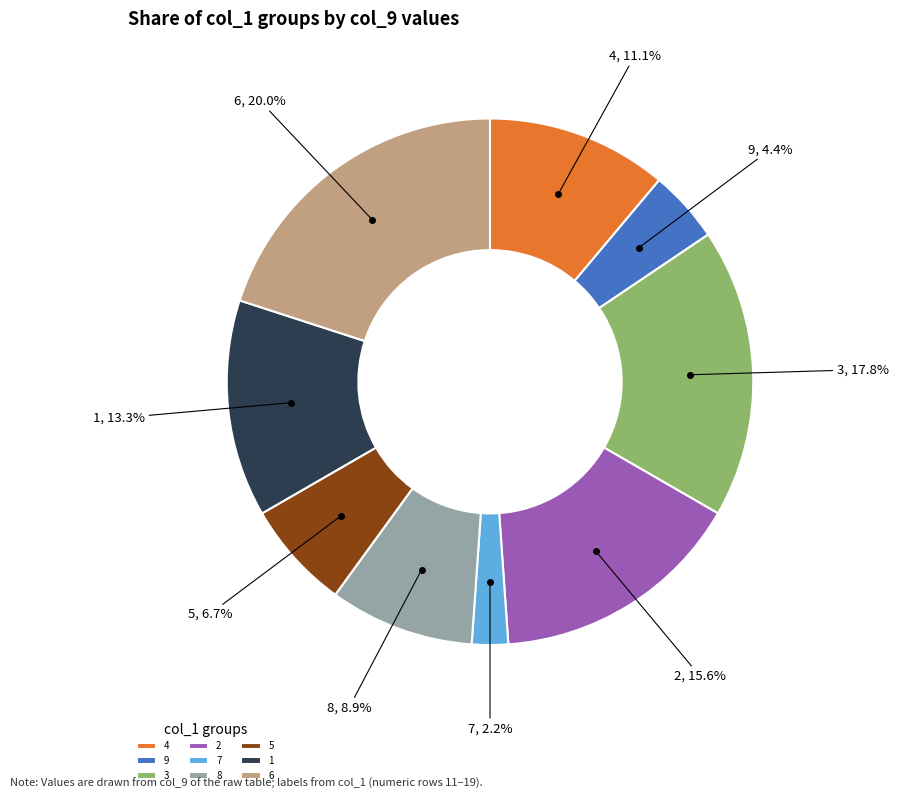

To the nearest percent, what is the average slice percentage?

11%